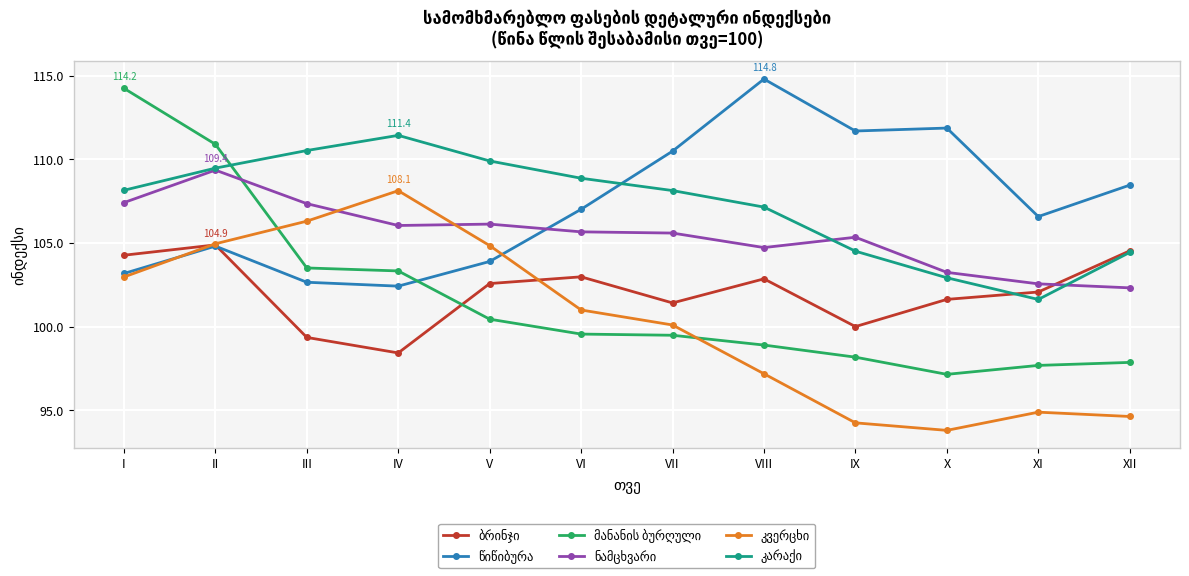

What is the difference between the highest and lowest values at XI?

11.7